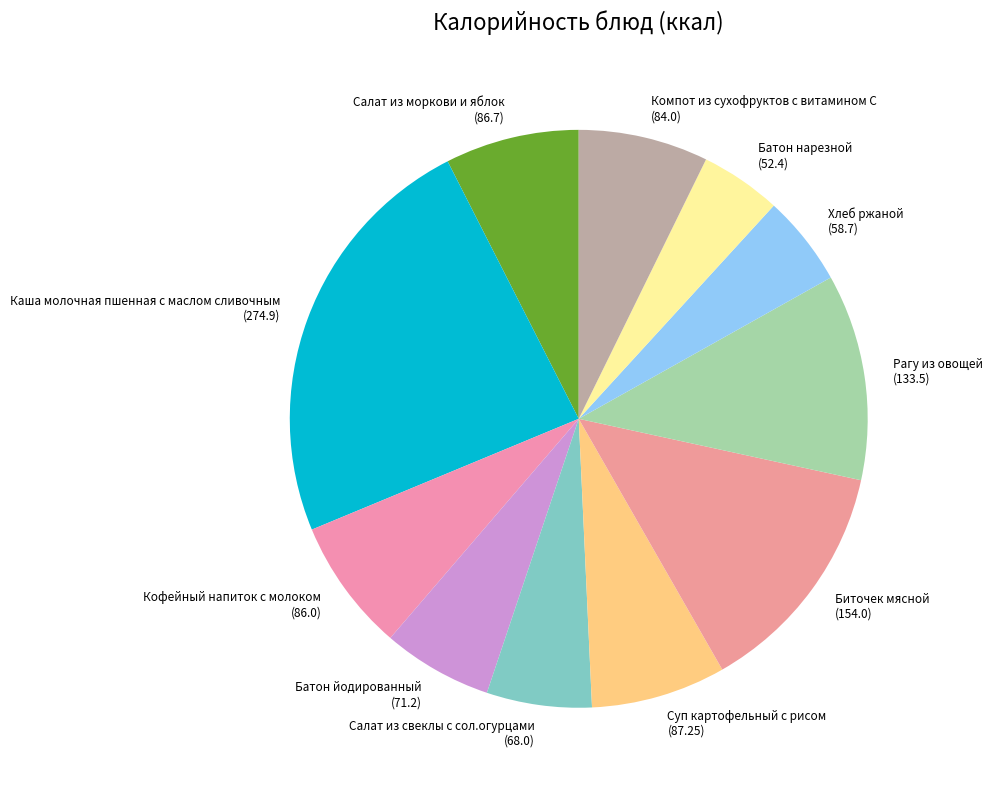

Approximately how many times larger is the value at Салат из моркови и яблок (86.7) compared to Батон нарезной (52.4)?

1.7